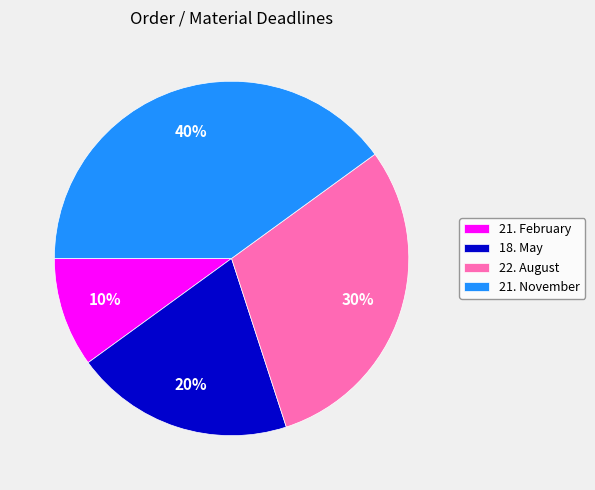

Do 21. February and 22. August together represent more than half of the pie?

No